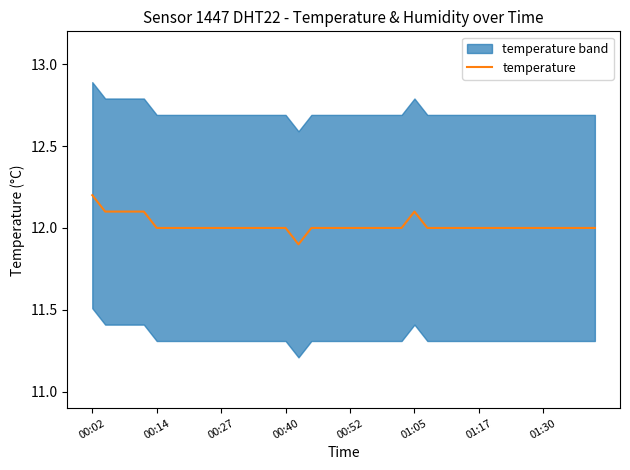

The value of temperature at 01:17 is 12.0. True or false?

True